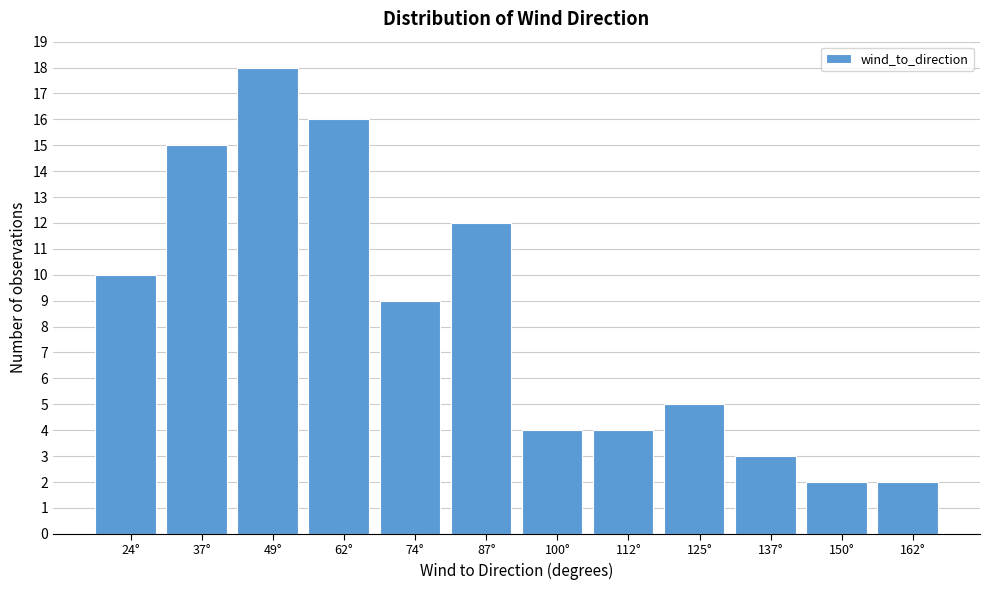

Reading right to left, extract all data points from this chart.

2	2	3	5	4	4	12	9	16	18	15	10